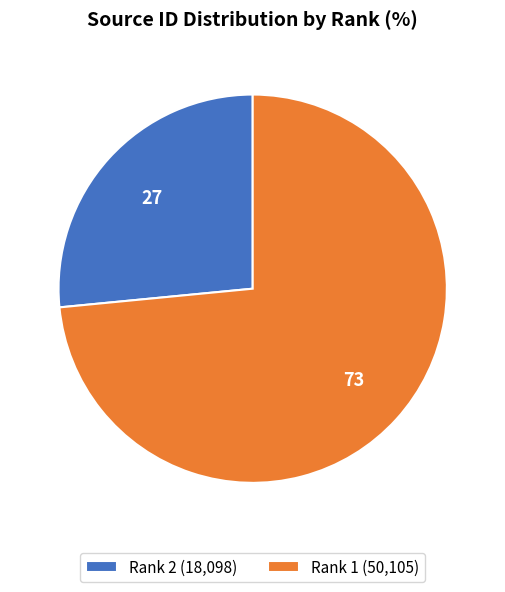

Is the sum of Rank 2 (18,098) and Rank 1 (50,105) greater than half?

Yes